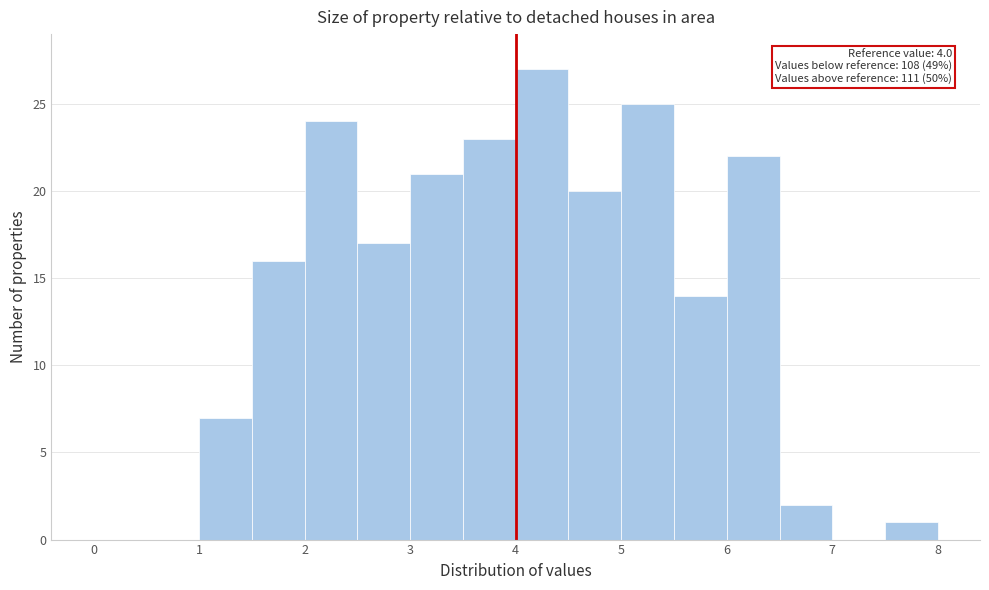

Over which range of the x-axis is the bar tallest?

4.0 to 4.5